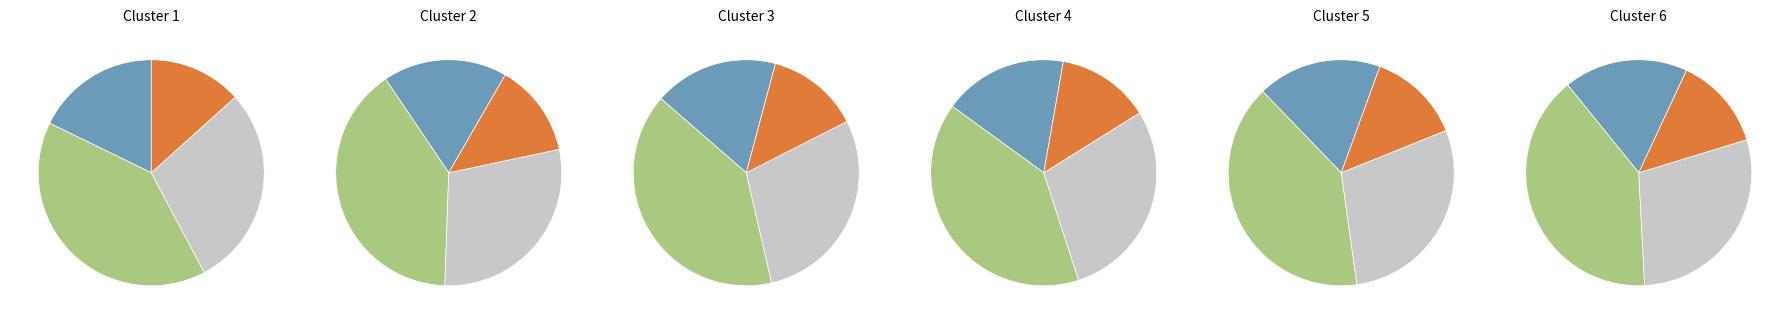

To the nearest percent, what percentage of the pie is Customer_Support?

13%